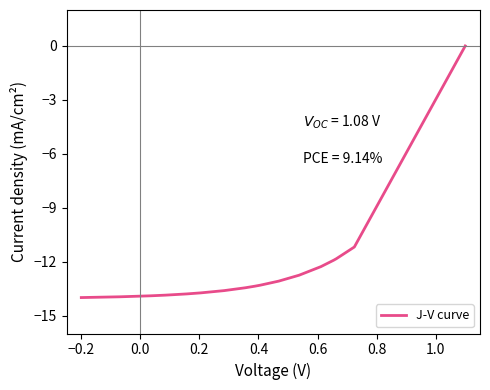

What is the smallest value displayed?

-14.0